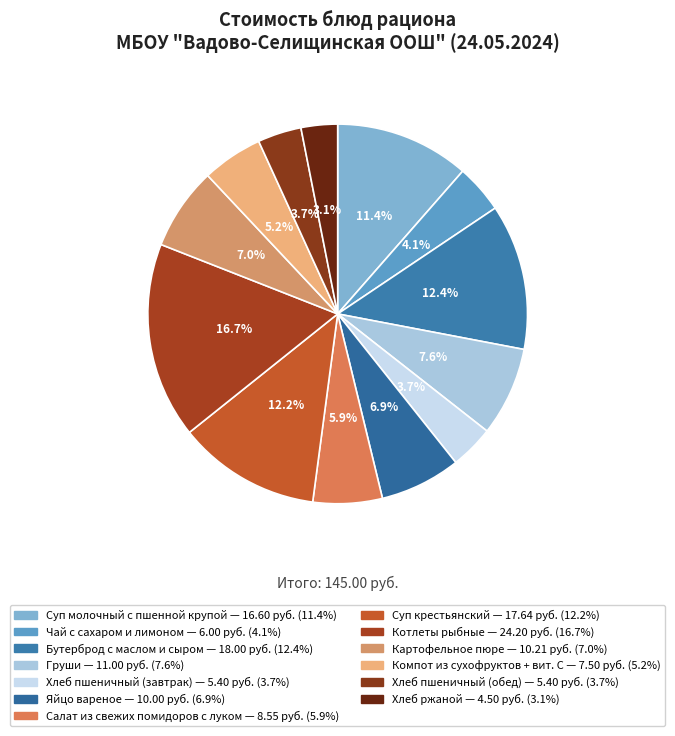

What is the smallest slice in the pie chart?

Хлеб ржаной